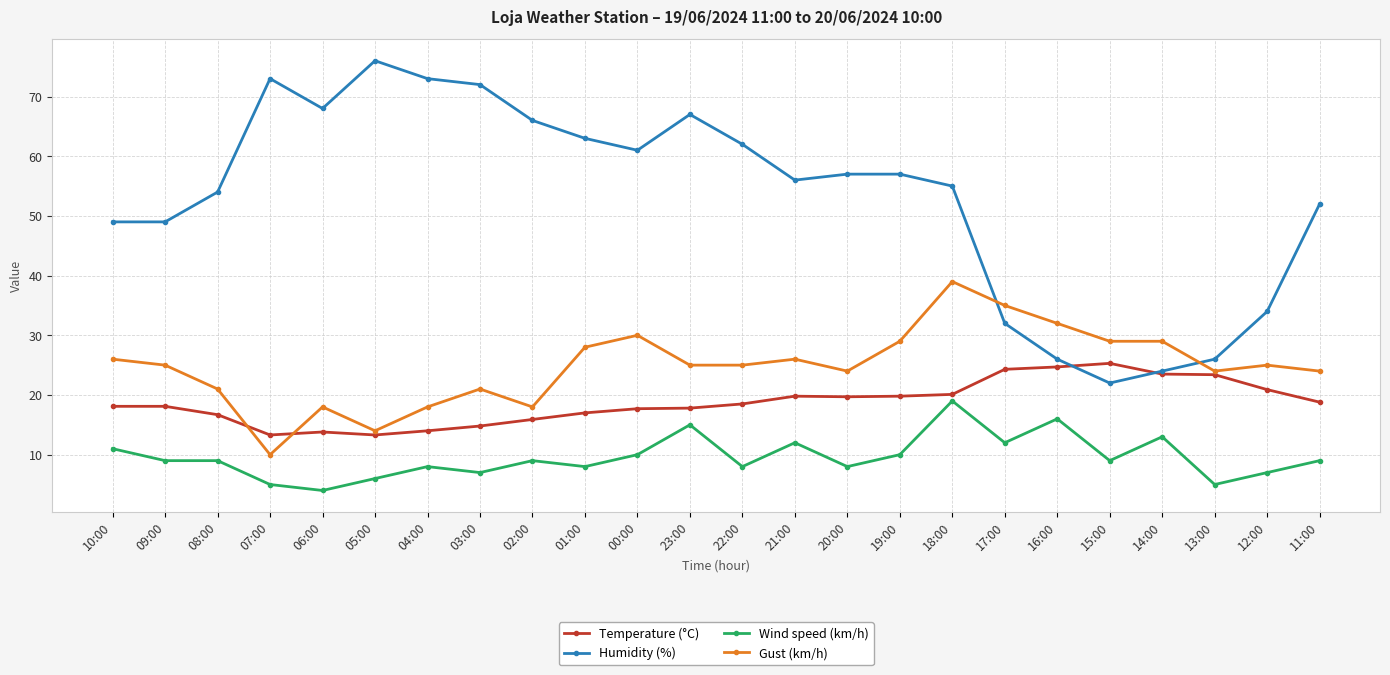

Where does the Gust (km/h) series first go above 25?

10:00